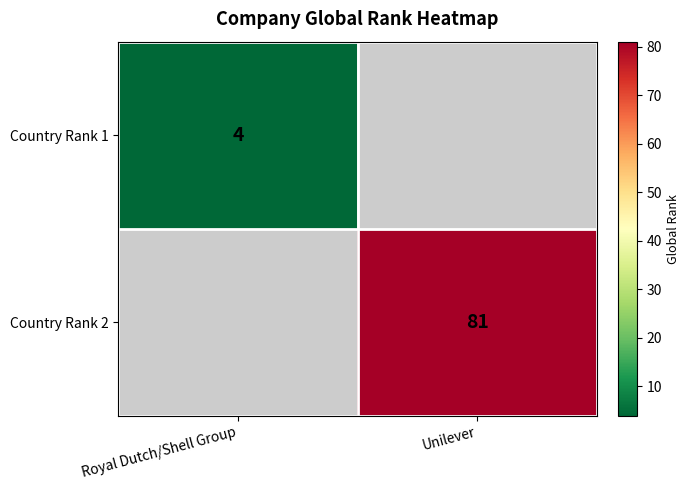

At which category does the chart reach its minimum across all series?

Royal Dutch/Shell Group